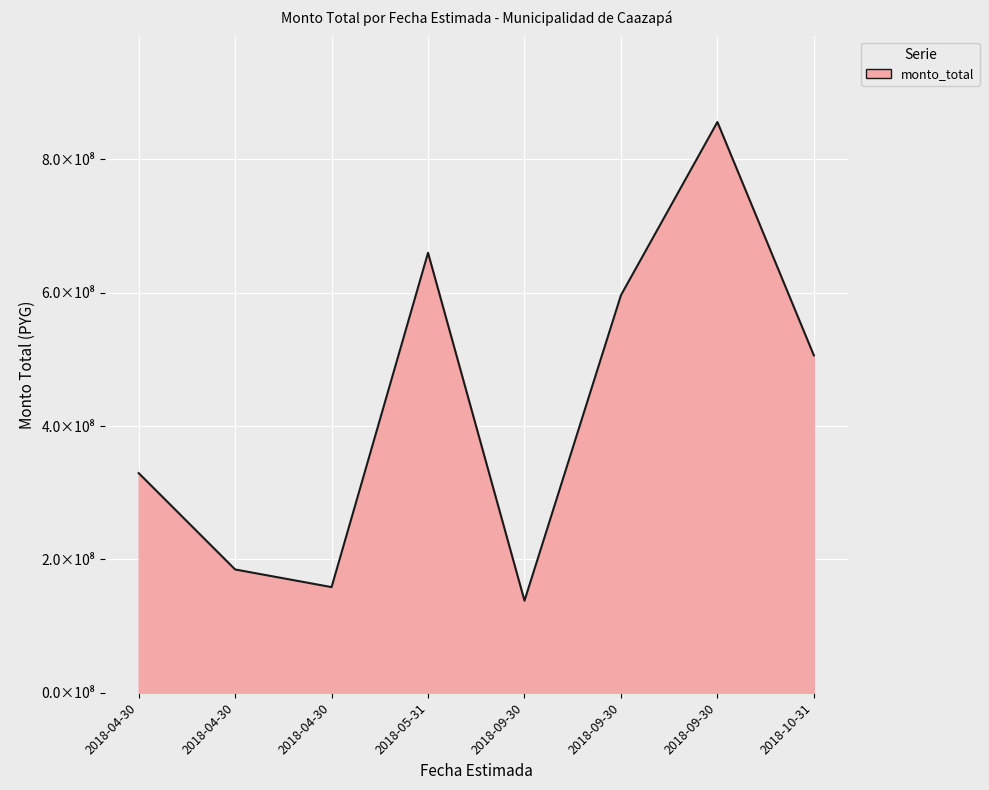

Does the chart have visible grid lines?

Yes